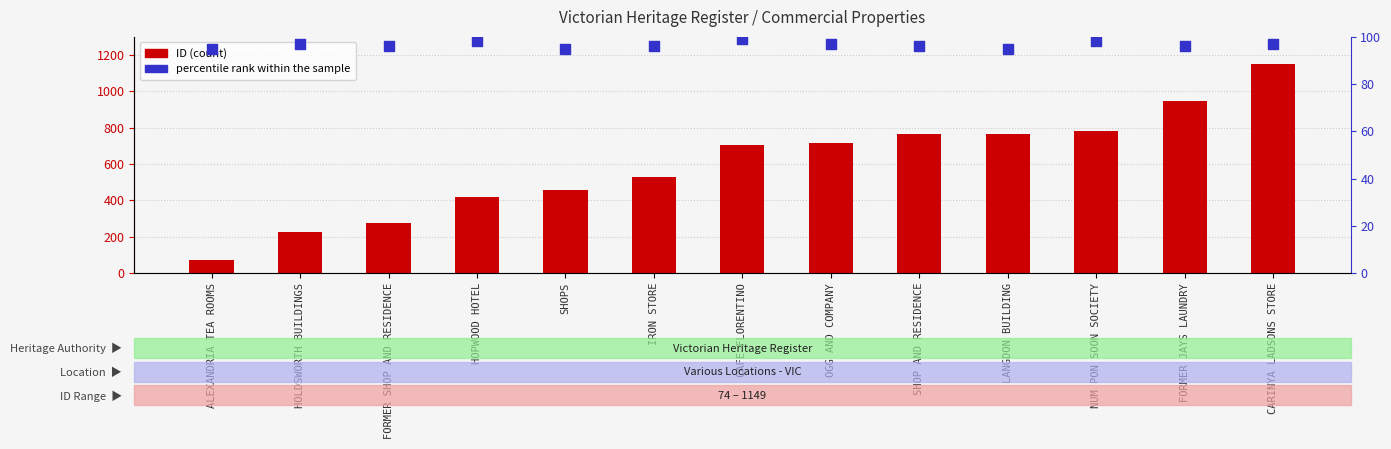

Which series contains the lowest Y value?

ID (count)